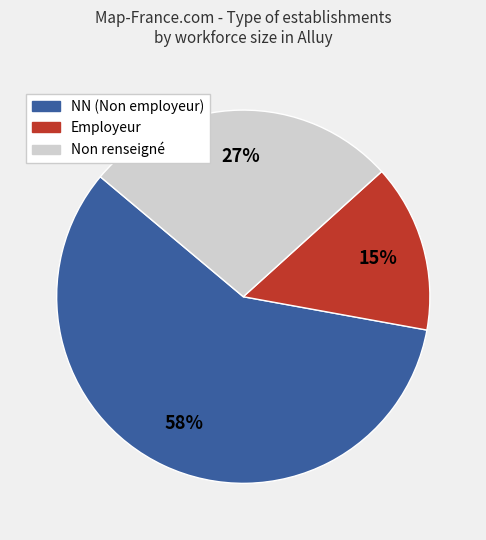

Does NN (Non employeur) account for over 50% of the chart?

Yes